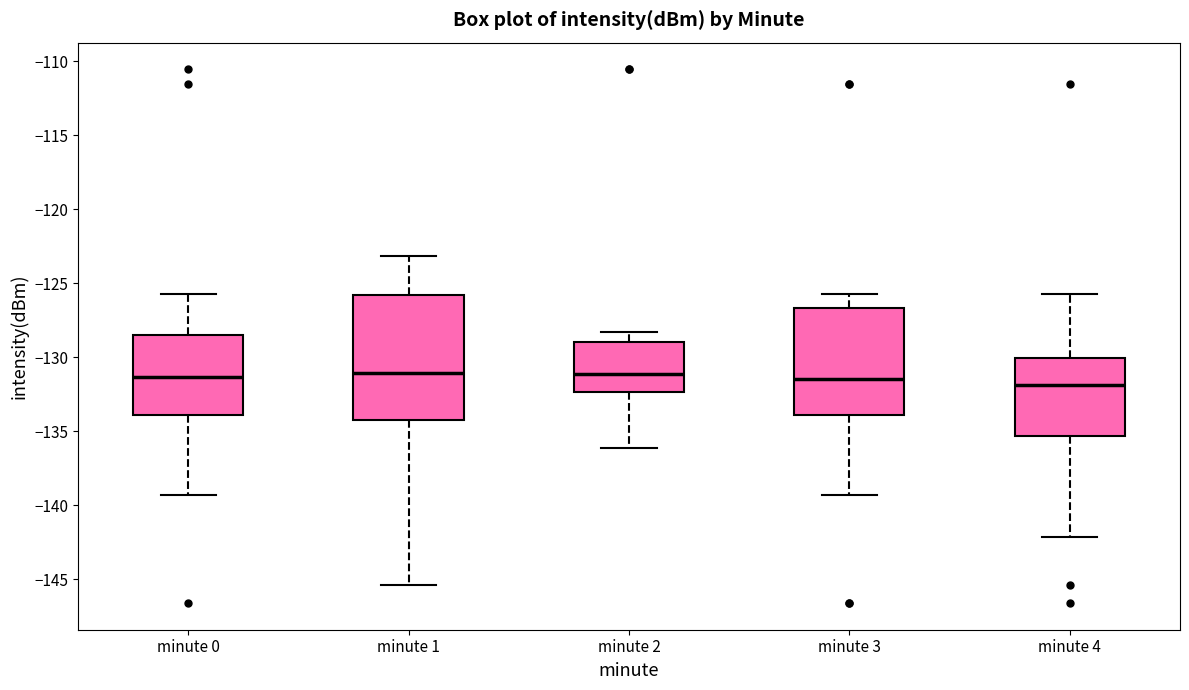

Where is the upper edge of the box for minute 4 on the y-axis? The values are not printed on the chart, so give them approximately, as read against the axis.

-130.0